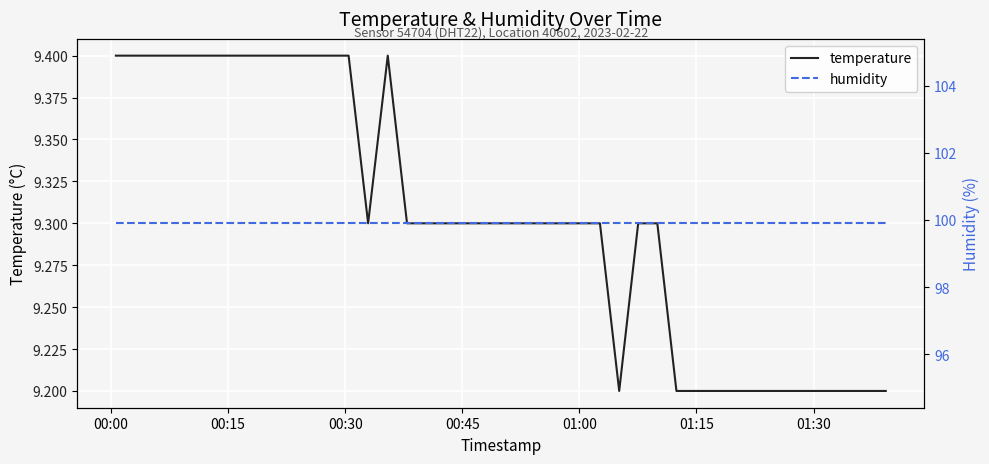

What is the maximum value shown in the chart?

99.9